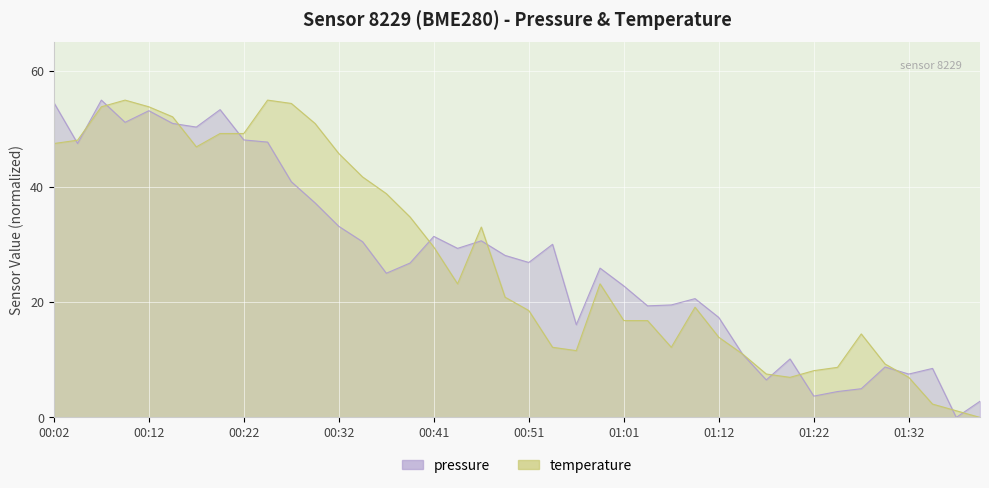

What is the spread (max minus min) of values at 01:19?

3.2